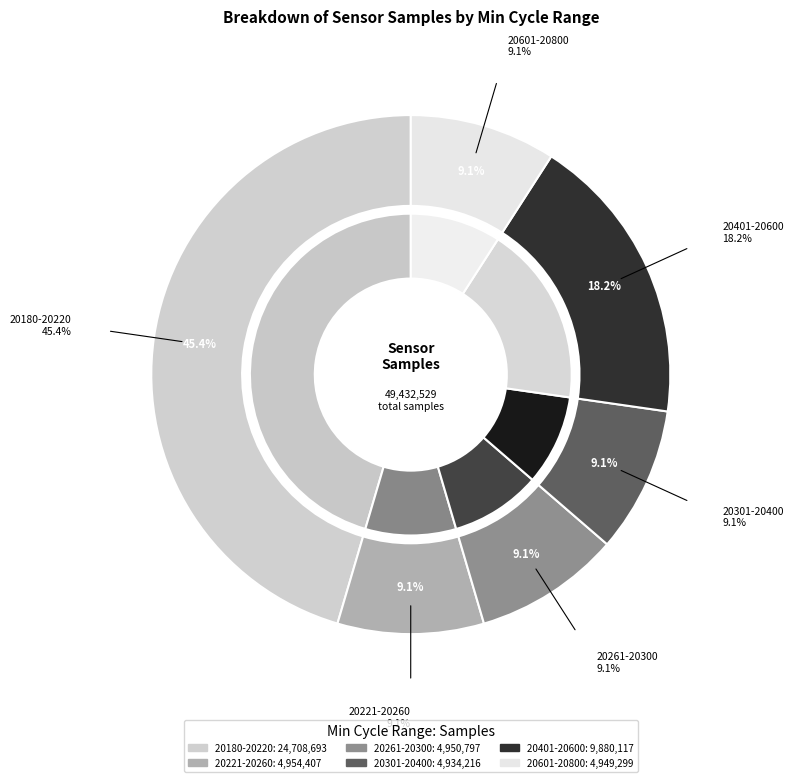

Is it true that 28 is 1% of the pie?

False